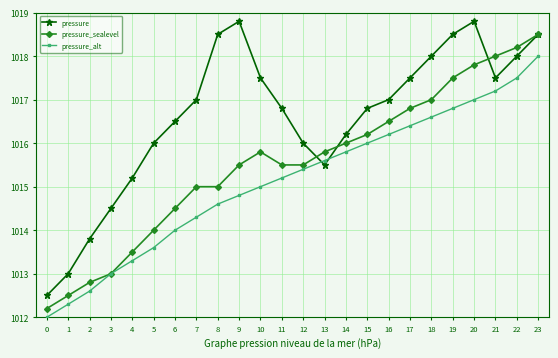

The pressure series shows 1017.5 at 21. True or false?

True